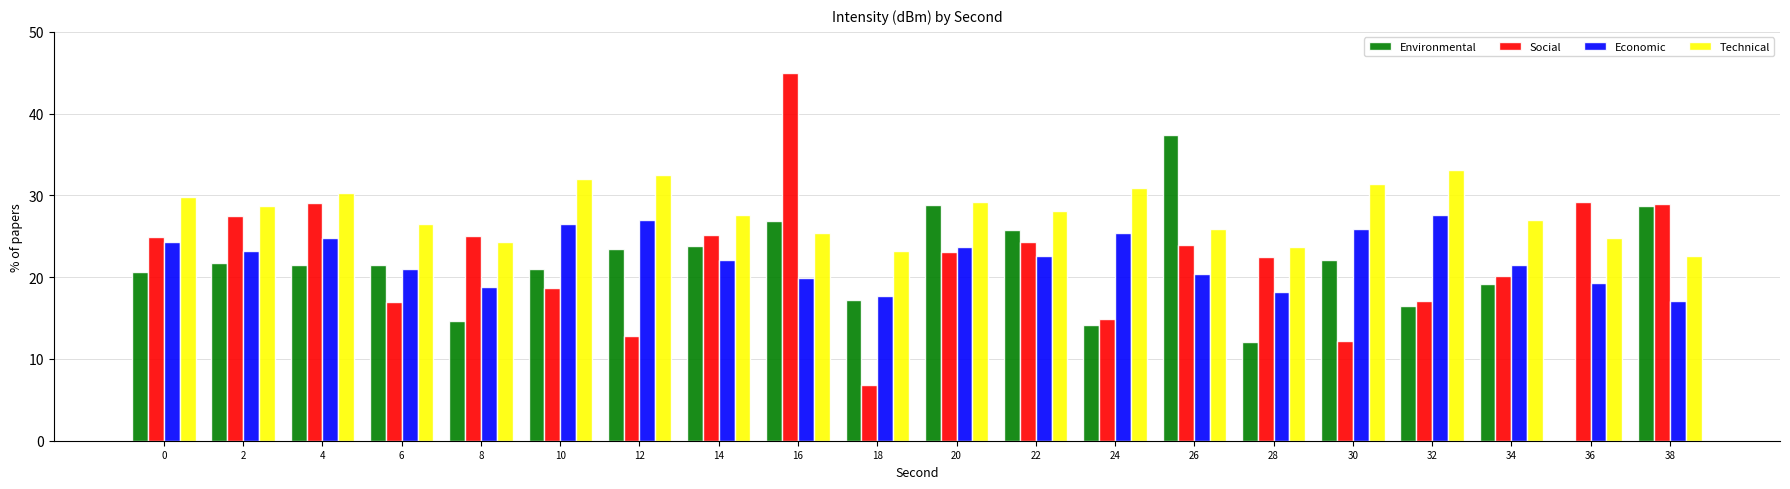

The Environmental series shows 14.6 at 8. True or false?

True